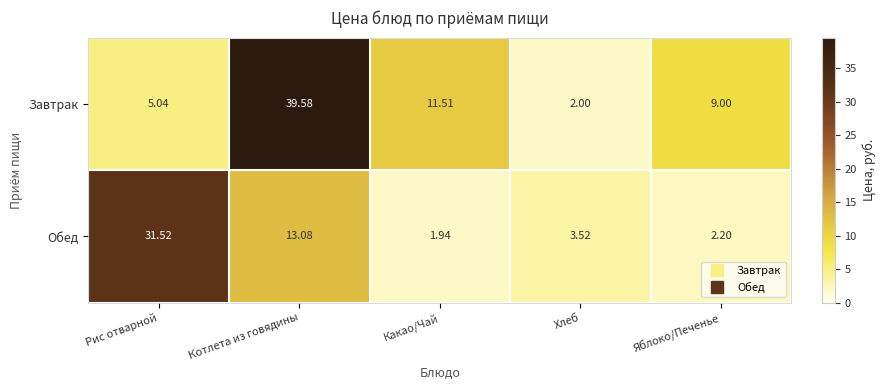

Which series has the largest range (max minus min)?

Завтрак